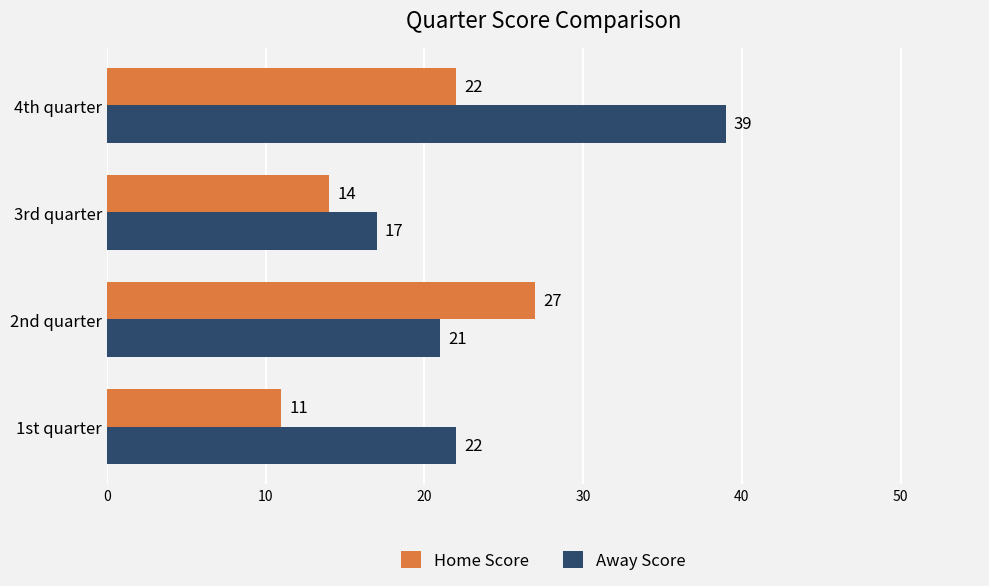

Between 1st quarter and 4th quarter, which series saw the biggest shift?

Away Score